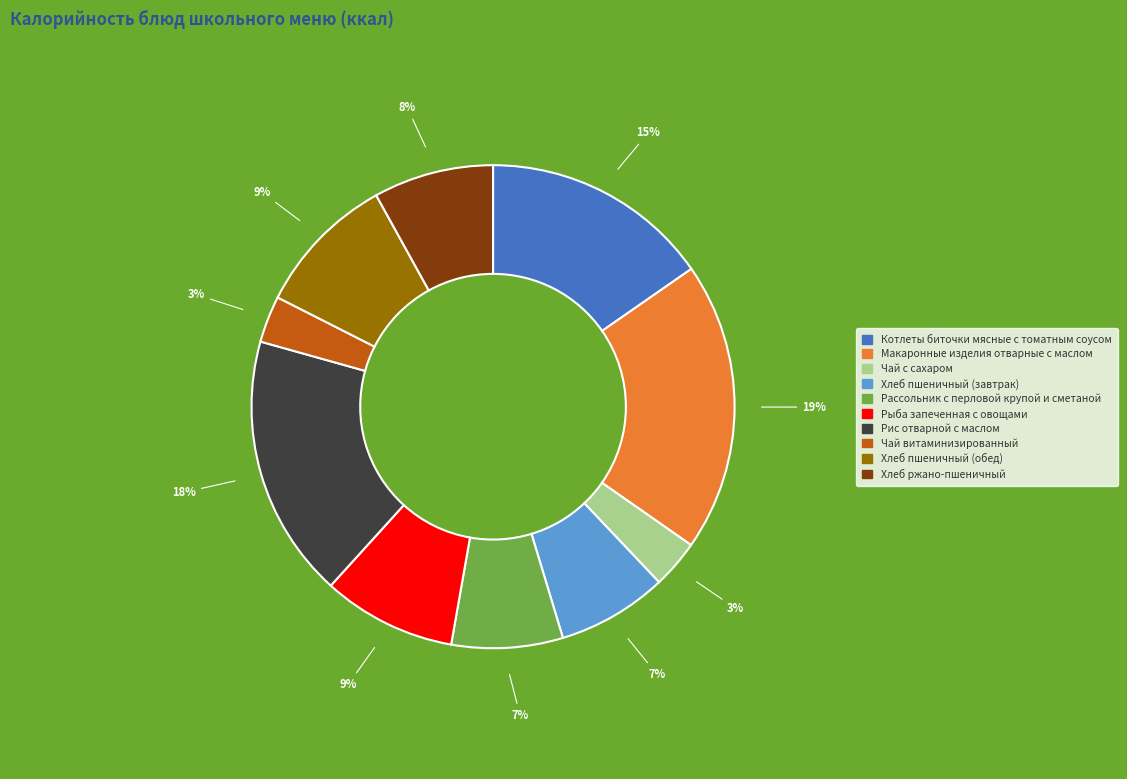

To the nearest percent, what is the difference between the largest and smallest slice percentages?

16%